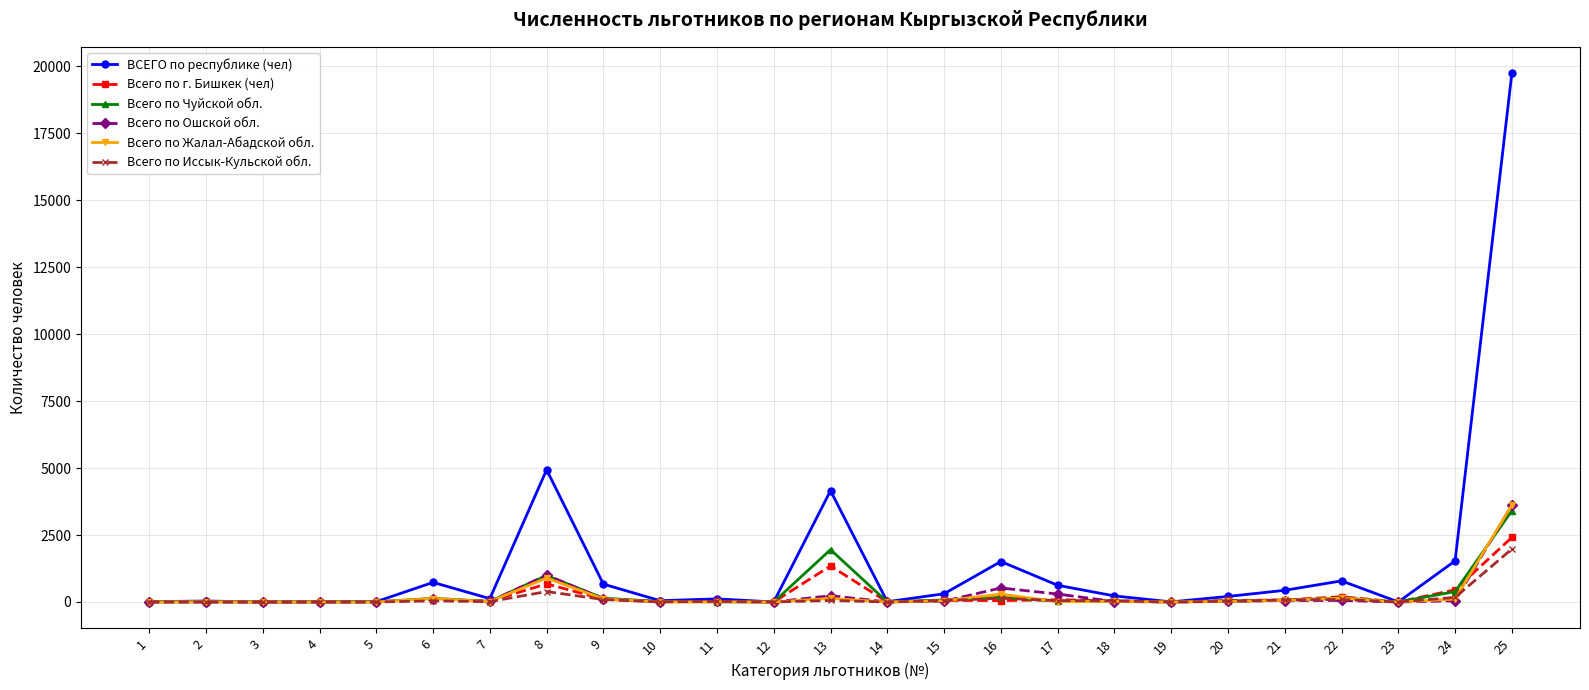

What is the greatest value displayed?

19739